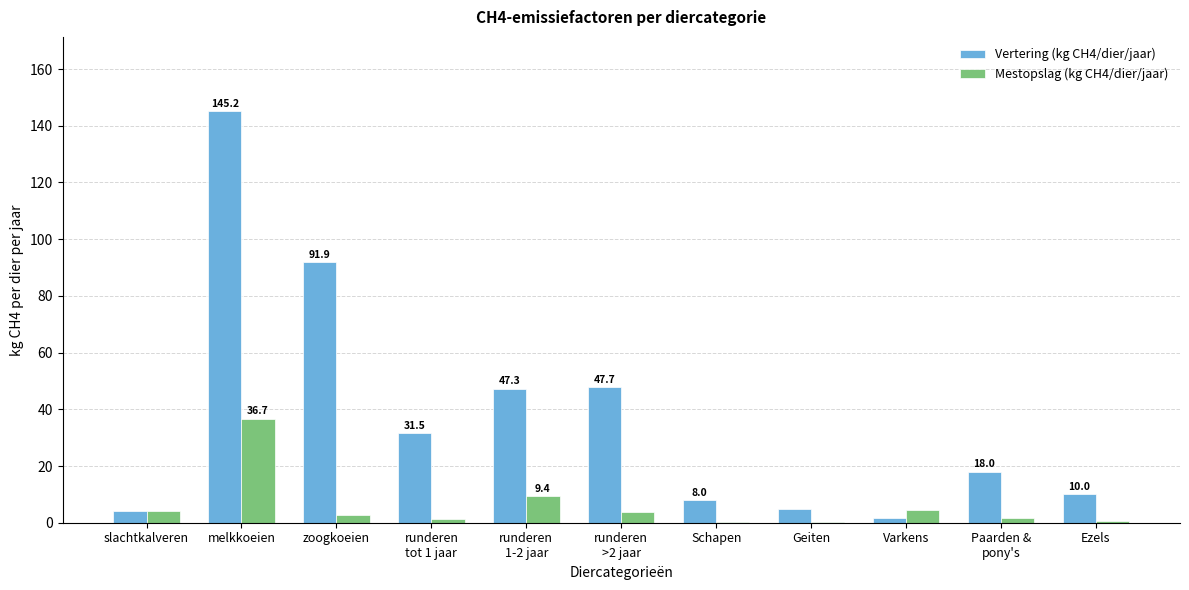

Is the value of Vertering (kg CH4/dier/jaar) at melkkoeien greater than the value of Mestopslag (kg CH4/dier/jaar) at runderen
tot 1 jaar?

Yes